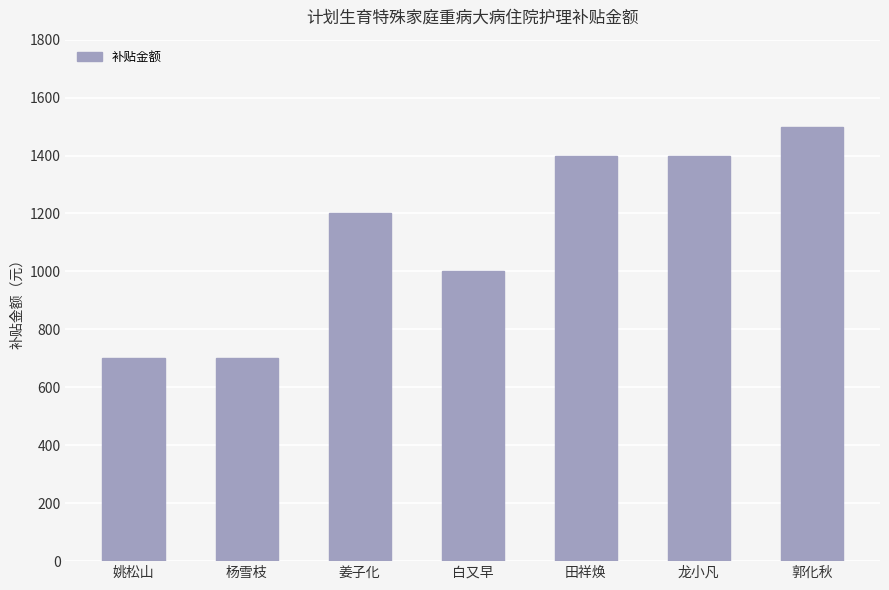

Which has a higher value, 白又早 or 杨雪枝?

白又早